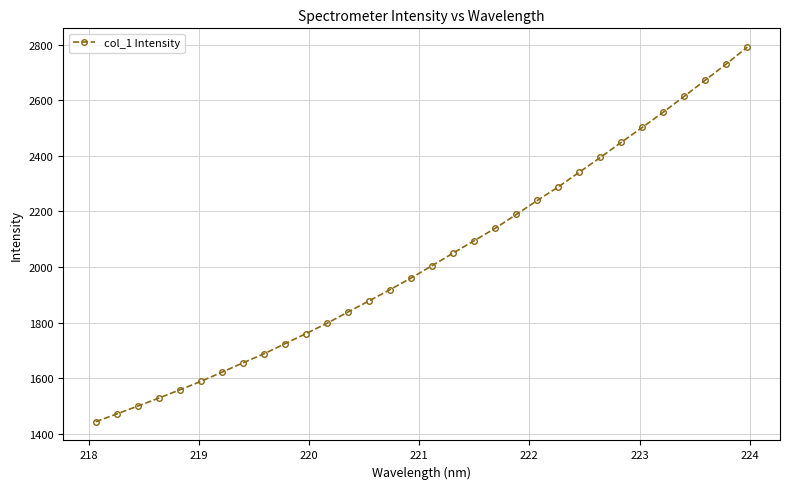

What is the difference between the maximum and minimum values?

1347.7